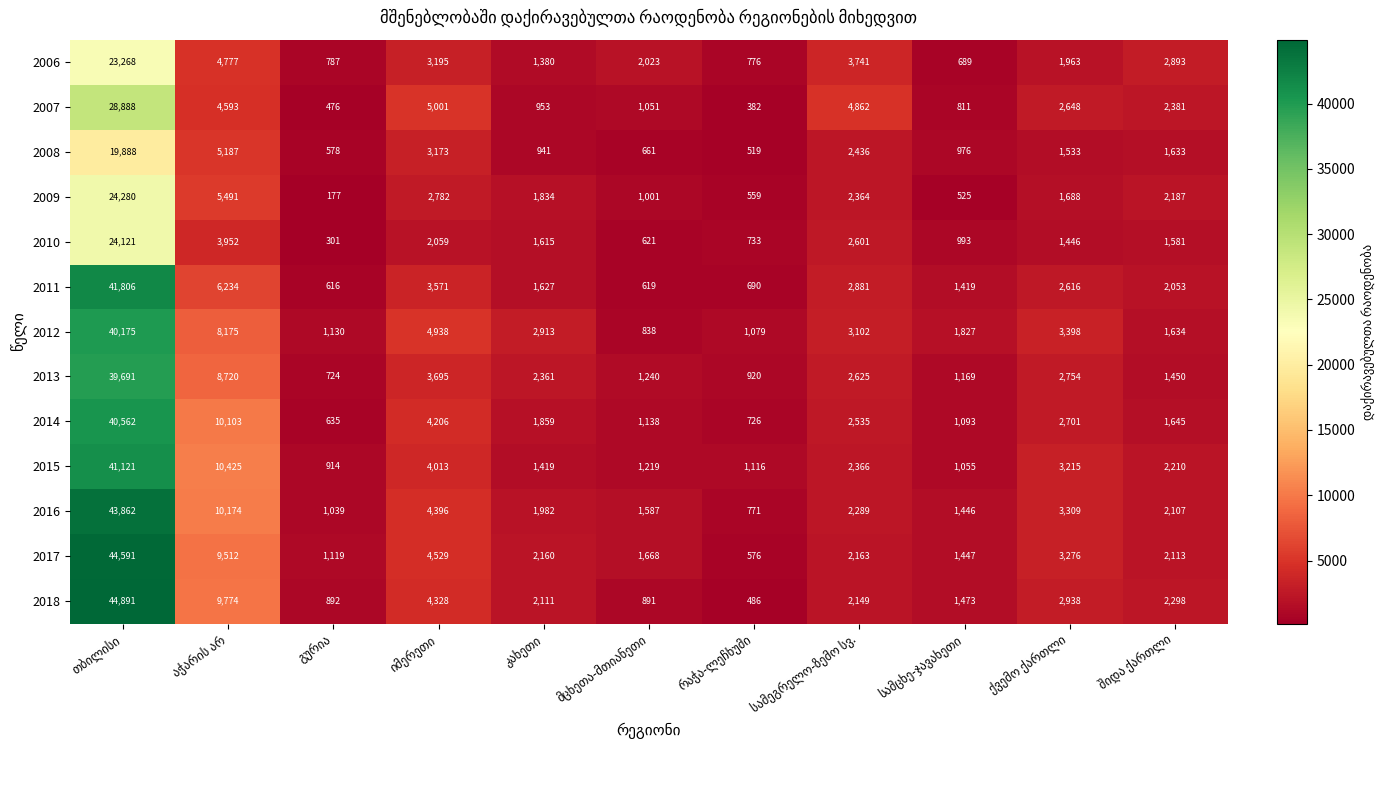

What is the average value of the 2012 series?

6292